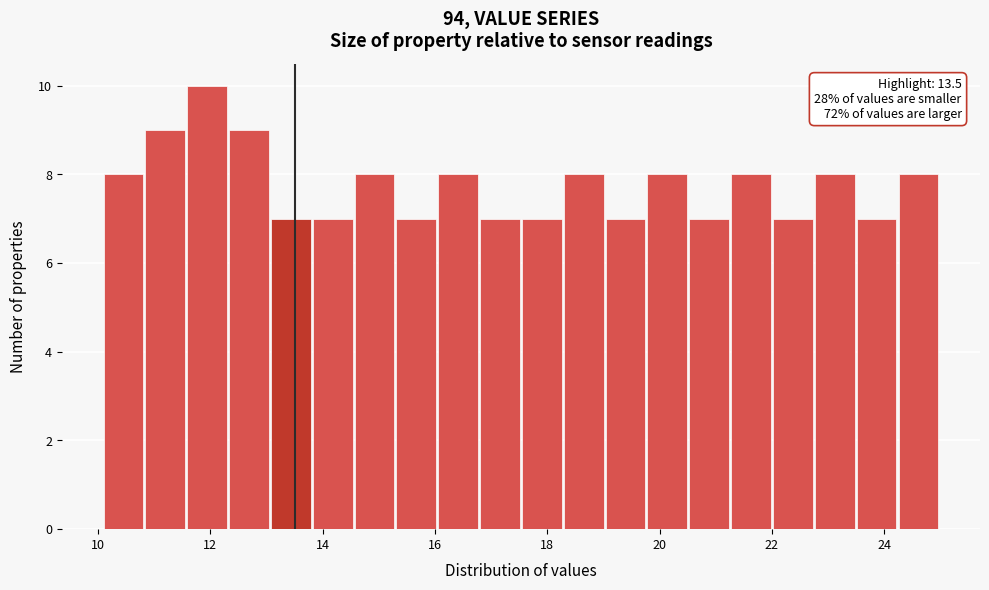

Around what value on the x-axis is the tallest bar? Give the approximate position of its centre, as read against the axis.

12.0